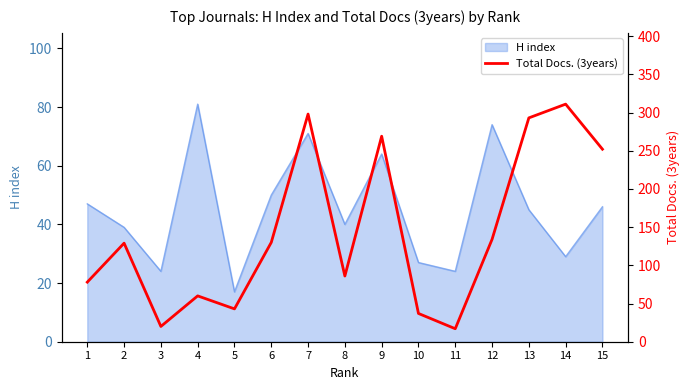

What is the sum of all values?

2157